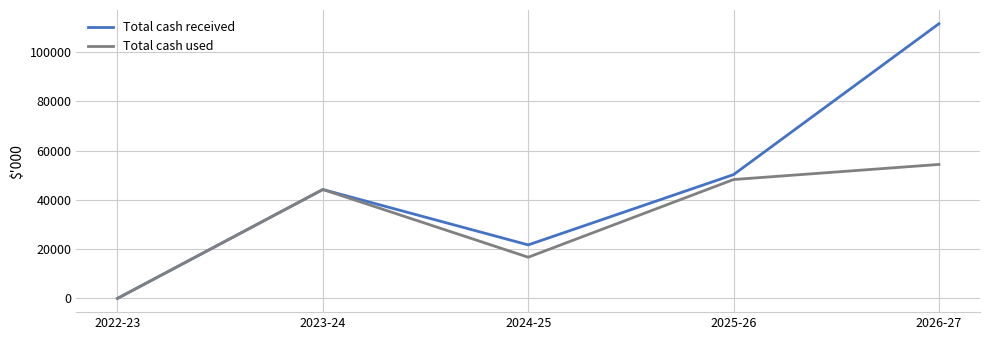

What is the difference between the highest and lowest values at 2026-27?

57126